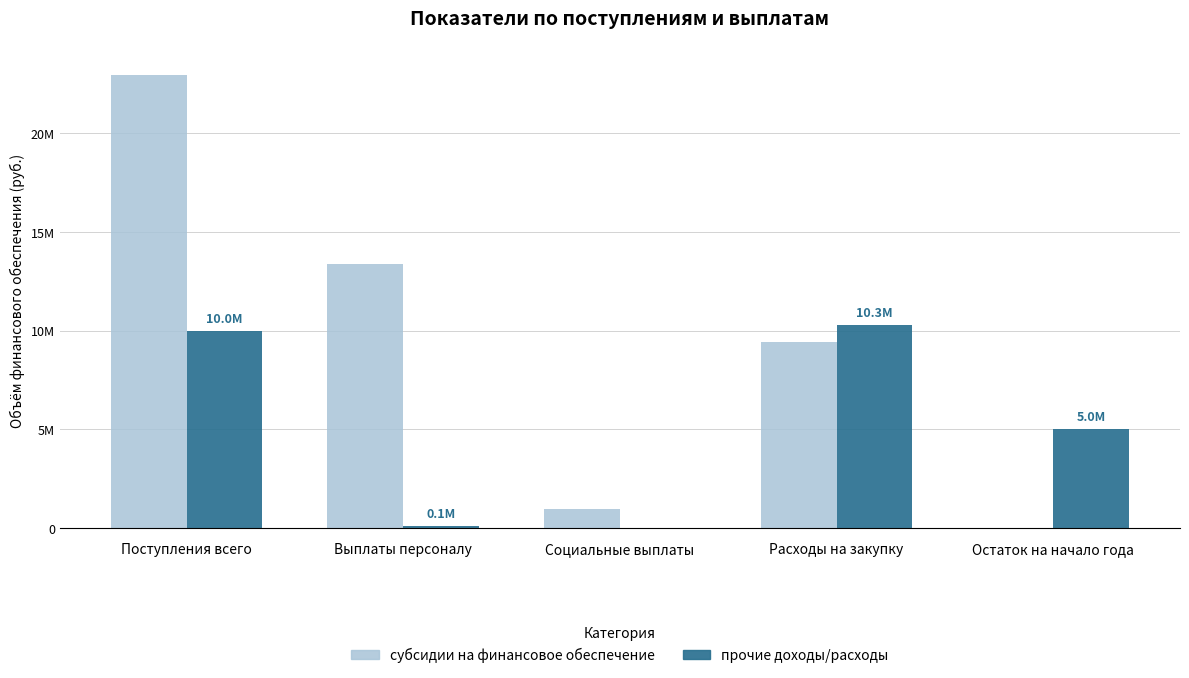

What are all the series names shown in the legend?

субсидии на финансовое обеспечение, прочие доходы/расходы